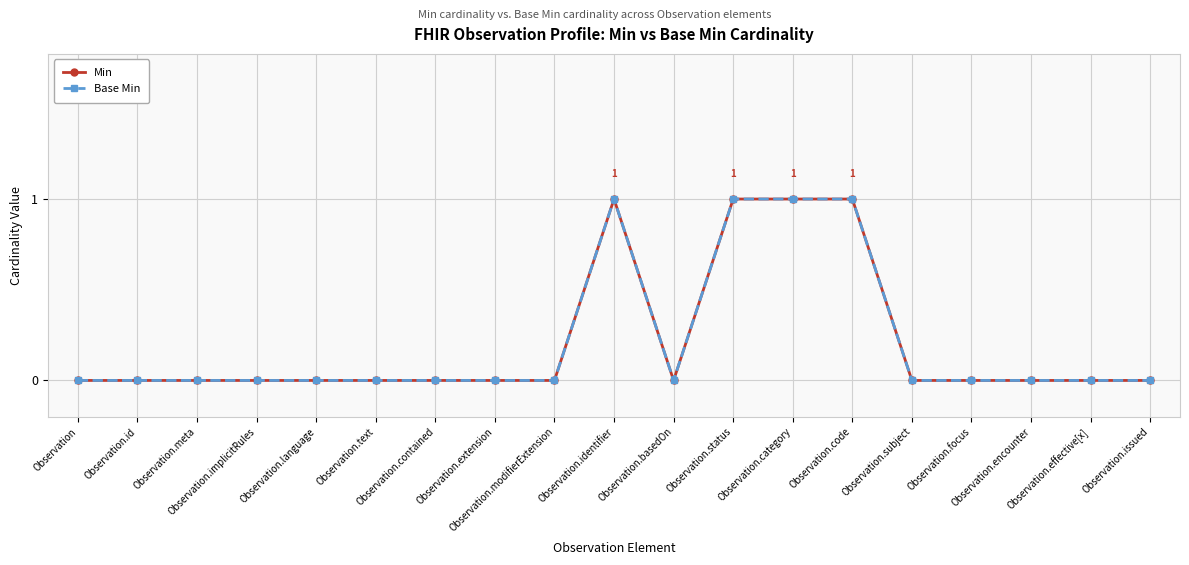

Is it true that Base Min equals 1 at Observation.category?

True